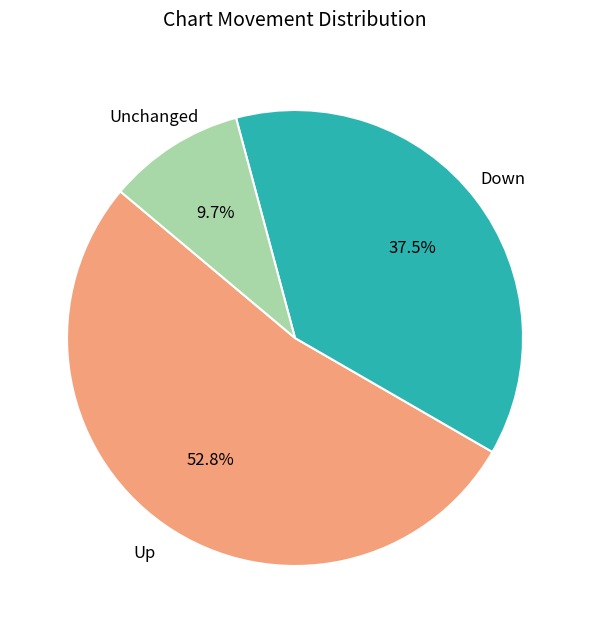

Which category accounts for the majority?

Up